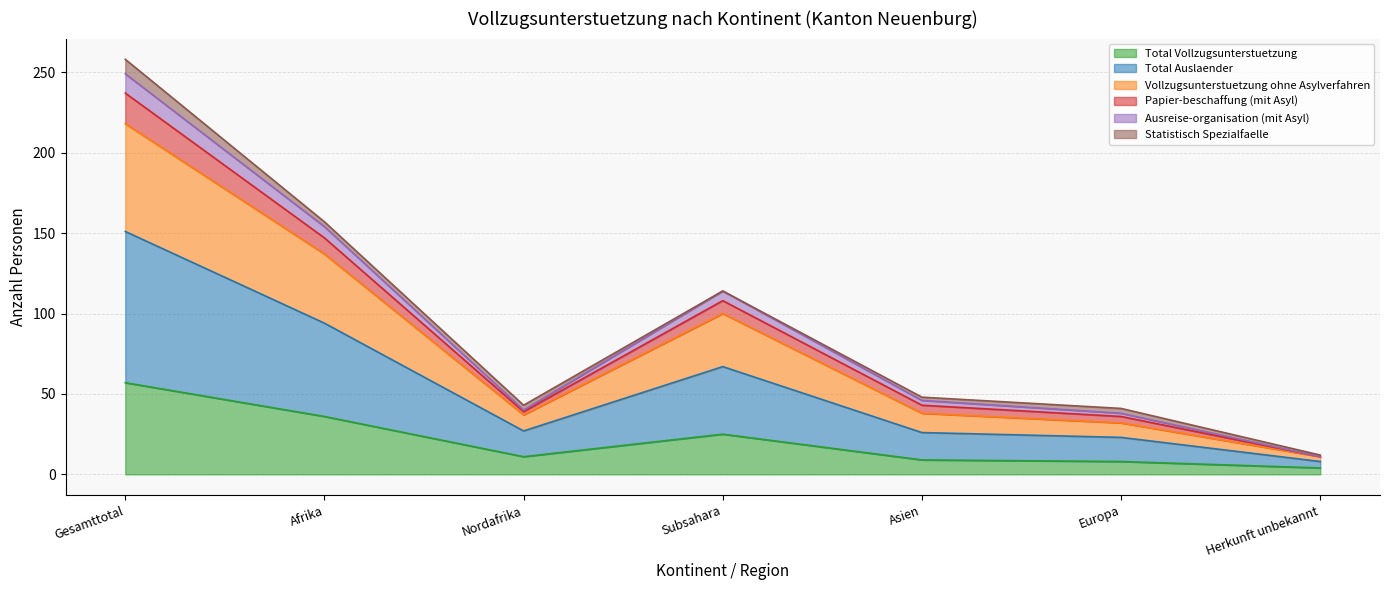

The value of Total Vollzugsunterstuetzung at Europa is 14. True or false?

False